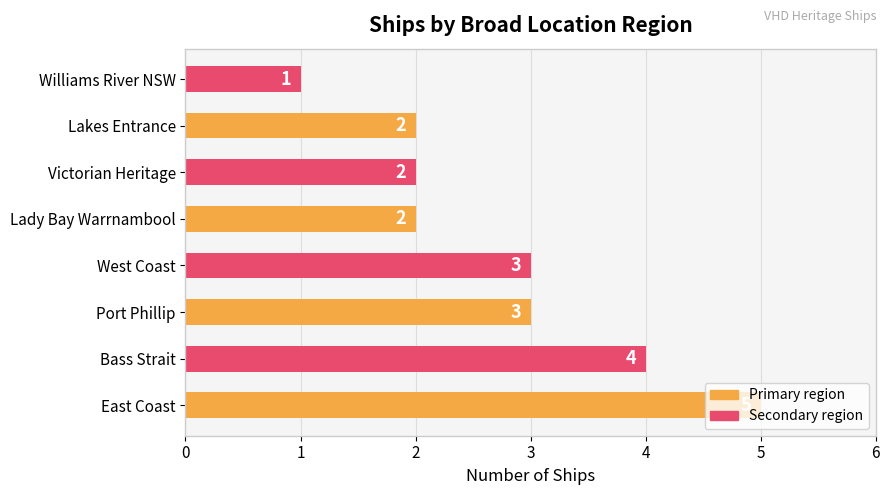

How many bars are there in total?

8